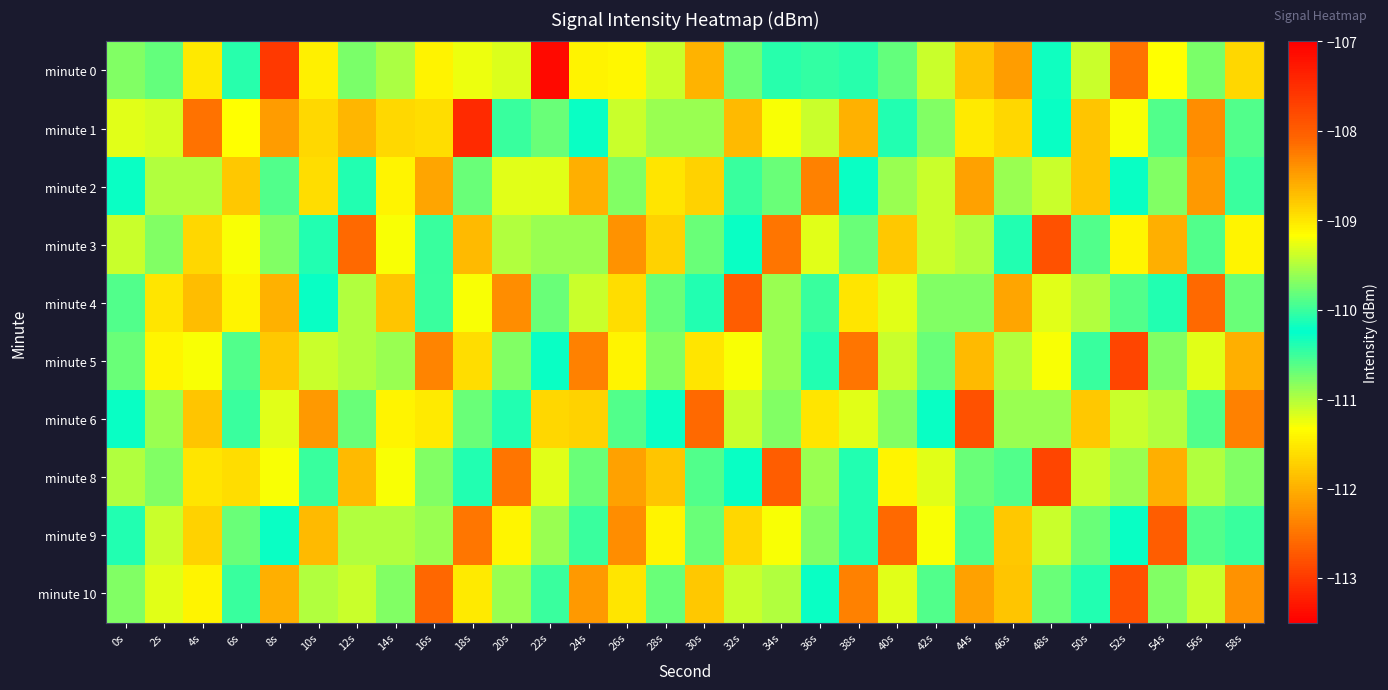

Reading left to right, list all the values displayed in this chart.

minute 0: 0s=-109.7	2s=-109.8	4s=-109.0	6s=-110.1	8s=-107.6	10s=-109.1	12s=-109.7	14s=-109.5	16s=-111.4	18s=-111.3	20s=-111.2	22s=-107.1	24s=-111.4	26s=-109.1	28s=-111.1	30s=-112.0	32s=-110.7	34s=-110.4	36s=-110.5	38s=-110.1	40s=-109.8	42s=-109.4	44s=-111.8	46s=-108.5	48s=-110.2	50s=-111.1	52s=-112.5	54s=-111.3	56s=-109.7	58s=-108.9
minute 1: 0s=-109.3	2s=-109.4	4s=-108.2	6s=-109.2	8s=-112.2	10s=-111.7	12s=-111.9	14s=-111.7	16s=-111.6	18s=-113.1	20s=-110.5	22s=-109.8	24s=-110.2	26s=-111.1	28s=-109.6	30s=-110.9	32s=-108.7	34s=-111.3	36s=-109.4	38s=-112.0	40s=-110.1	42s=-109.7	44s=-111.5	46s=-108.9	48s=-110.3	50s=-111.8	52s=-109.2	54s=-110.6	56s=-112.3	58s=-109.9
minute 2: 0s=-110.2	2s=-109.5	4s=-111.0	6s=-108.8	8s=-109.9	10s=-111.6	12s=-110.4	14s=-109.1	16s=-112.1	18s=-110.7	20s=-109.3	22s=-111.2	24s=-108.6	26s=-110.8	28s=-109.0	30s=-111.7	32s=-110.5	34s=-109.8	36s=-112.4	38s=-110.2	40s=-109.6	42s=-111.1	44s=-108.5	46s=-110.9	48s=-109.4	50s=-111.8	52s=-110.3	54s=-109.7	56s=-112.2	58s=-110.0
minute 3: 0s=-109.4	2s=-110.8	4s=-108.9	6s=-111.3	8s=-109.7	10s=-110.1	12s=-112.6	14s=-109.2	16s=-110.5	18s=-108.7	20s=-111.0	22s=-109.6	24s=-110.9	26s=-108.4	28s=-111.7	30s=-109.8	32s=-110.2	34s=-112.5	36s=-109.3	38s=-110.7	40s=-108.8	42s=-111.1	44s=-109.5	46s=-110.4	48s=-112.8	50s=-109.9	52s=-111.4	54s=-108.6	56s=-110.6	58s=-109.1
minute 4: 0s=-110.6	2s=-109.0	4s=-111.9	6s=-109.1	8s=-112.0	10s=-110.3	12s=-109.5	14s=-111.8	16s=-110.0	18s=-109.2	20s=-112.3	22s=-110.7	24s=-109.4	26s=-111.6	28s=-109.8	30s=-110.1	32s=-112.7	34s=-109.6	36s=-110.5	38s=-109.0	40s=-111.2	42s=-109.7	44s=-110.8	46s=-112.1	48s=-109.3	50s=-111.0	52s=-109.9	54s=-110.4	56s=-112.6	58s=-109.8
minute 5: 0s=-109.8	2s=-111.4	4s=-109.2	6s=-110.6	8s=-108.8	10s=-111.1	12s=-109.5	14s=-110.9	16s=-108.3	18s=-111.6	20s=-109.7	22s=-110.2	24s=-112.4	26s=-109.1	28s=-110.8	30s=-109.0	32s=-111.3	34s=-109.6	36s=-110.1	38s=-112.5	40s=-109.4	42s=-110.7	44s=-108.7	46s=-111.0	48s=-109.2	50s=-110.5	52s=-112.9	54s=-109.7	56s=-111.2	58s=-108.6
minute 6: 0s=-110.3	2s=-109.6	4s=-111.8	6s=-110.0	8s=-109.3	10s=-112.2	12s=-110.7	14s=-109.1	16s=-111.5	18s=-109.8	20s=-110.4	22s=-108.9	24s=-111.7	26s=-109.9	28s=-110.2	30s=-112.6	32s=-109.4	34s=-110.8	36s=-109.0	38s=-111.2	40s=-109.7	42s=-110.3	44s=-112.8	46s=-109.6	48s=-110.9	50s=-108.8	52s=-111.1	54s=-109.5	56s=-110.6	58s=-112.4
minute 8: 0s=-109.5	2s=-110.8	4s=-109.0	6s=-111.6	8s=-109.2	10s=-110.5	12s=-108.7	14s=-111.3	16s=-109.7	18s=-110.1	20s=-112.5	22s=-109.3	24s=-110.7	26s=-108.5	28s=-111.8	30s=-109.9	32s=-110.3	34s=-112.7	36s=-109.6	38s=-110.4	40s=-109.1	42s=-111.2	44s=-109.8	46s=-110.6	48s=-112.9	50s=-109.4	52s=-110.9	54s=-108.6	56s=-111.0	58s=-109.7
minute 9: 0s=-110.1	2s=-109.4	4s=-111.7	6s=-109.8	8s=-110.2	10s=-108.7	12s=-111.0	14s=-109.5	16s=-110.9	18s=-108.2	20s=-111.4	22s=-109.6	24s=-110.0	26s=-112.3	28s=-109.1	30s=-110.7	32s=-108.9	34s=-111.3	36s=-109.7	38s=-110.4	40s=-112.6	42s=-109.2	44s=-110.6	46s=-108.8	48s=-111.1	50s=-109.8	52s=-110.3	54s=-112.7	56s=-109.9	58s=-110.5
minute 10: 0s=-109.7	2s=-111.2	4s=-109.1	6s=-110.5	8s=-108.6	10s=-111.0	12s=-109.4	14s=-110.8	16s=-108.1	18s=-111.5	20s=-109.6	22s=-110.0	24s=-112.2	26s=-109.0	28s=-110.7	30s=-108.8	32s=-111.1	34s=-109.5	36s=-110.2	38s=-112.4	40s=-109.3	42s=-110.6	44s=-108.5	46s=-111.8	48s=-109.8	50s=-110.4	52s=-112.8	54s=-109.7	56s=-111.1	58s=-108.4